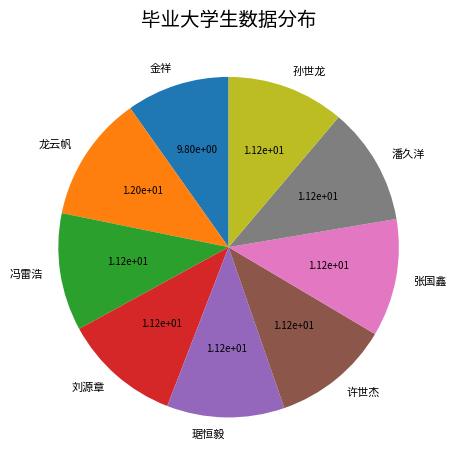

Which slice is the largest?

龙云帆